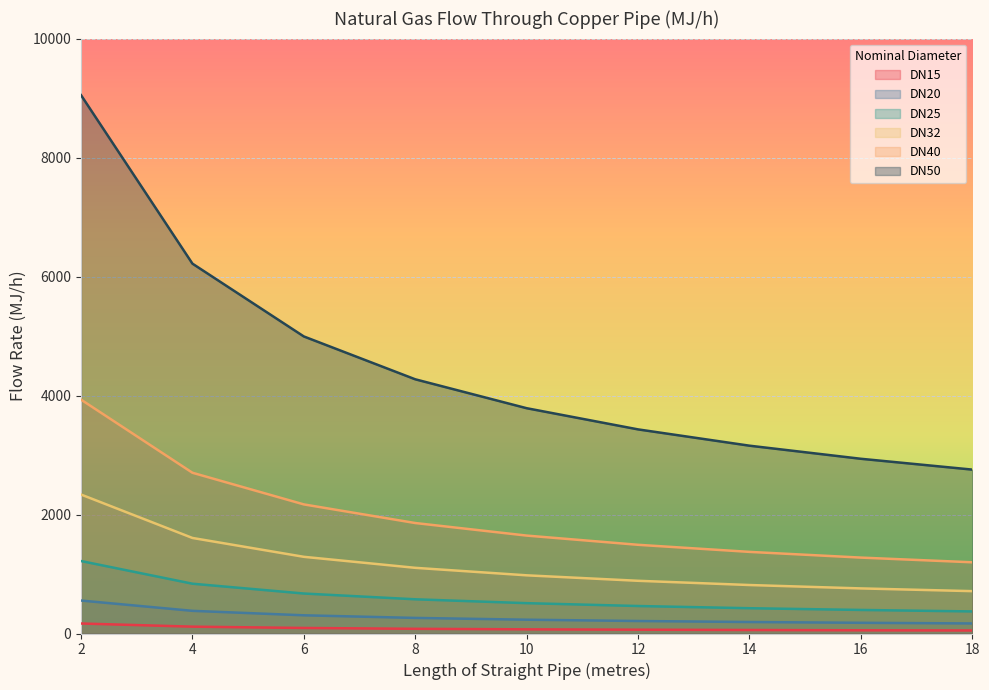

Reading left to right, transcribe all the data shown in this chart.

DN15: 168	115	93	79	70	64	59	54	51
DN20: 554	381	306	262	232	210	193	180	169
DN25: 1218	837	672	575	510	462	425	396	371
DN32: 2336	1606	1289	1104	978	886	815	758	712
DN40: 3931	2702	2170	1857	1646	1491	1372	1276	1197
DN50: 9049	6217	4993	4273	3787	3431	3157	2937	2755